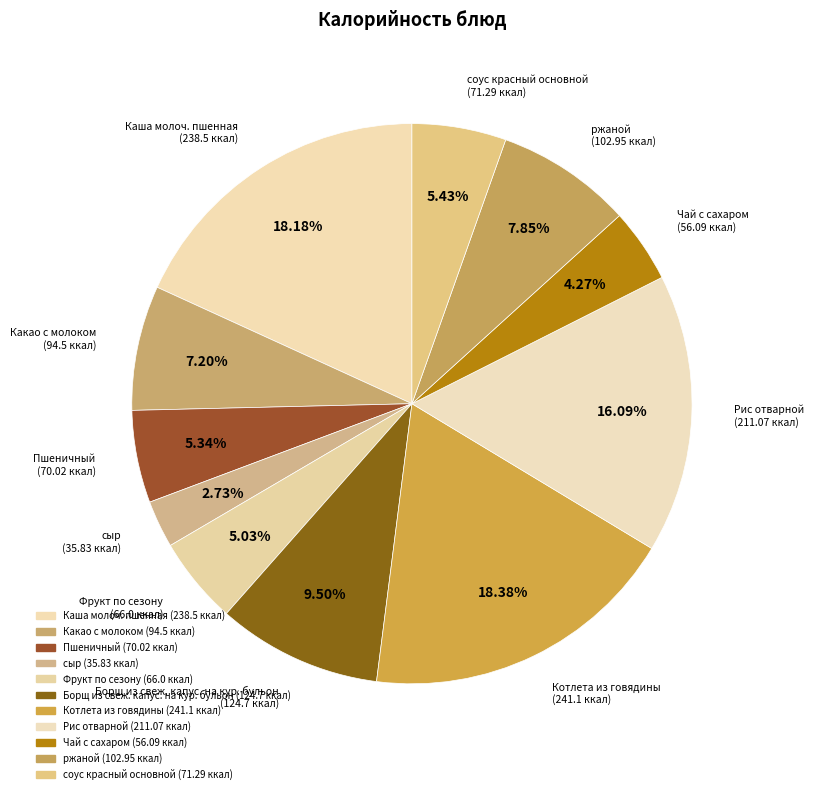

How many segments does this pie chart have?

11